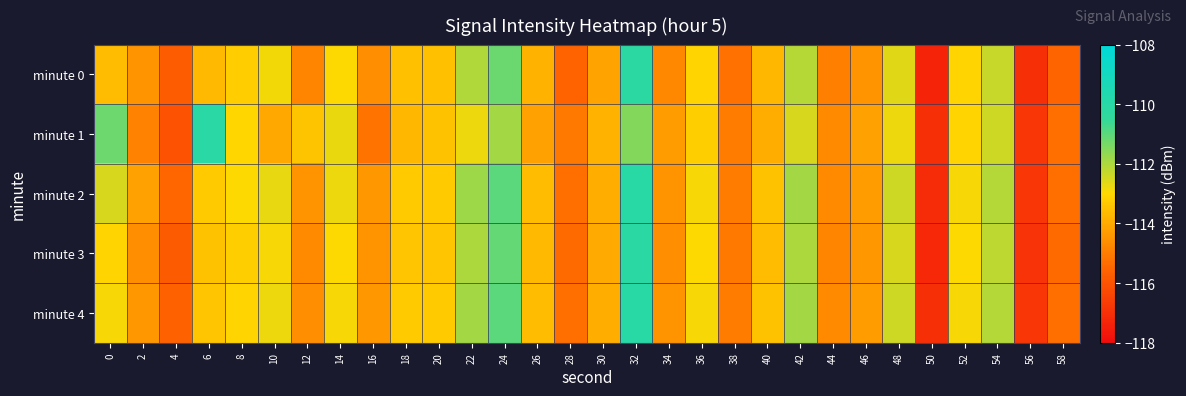

Reading left to right, transcribe all the data shown in this chart.

minute 0: 0=-113.6	2=-114.5	4=-115.8	6=-113.7	8=-113.3	10=-112.9	12=-114.8	14=-113.0	16=-114.6	18=-113.5	20=-113.5	22=-112.0	24=-111.2	26=-113.8	28=-115.6	30=-114.1	32=-110.2	34=-114.7	36=-113.1	38=-115.3	40=-113.7	42=-112.1	44=-114.9	46=-114.5	48=-112.6	50=-117.3	52=-113.1	54=-112.3	56=-117.0	58=-115.5
minute 1: 0=-111.2	2=-114.8	4=-116.0	6=-110.0	8=-113.1	10=-114.0	12=-113.4	14=-112.8	16=-115.2	18=-113.7	20=-113.5	22=-112.8	24=-111.9	26=-114.2	28=-115.1	30=-113.8	32=-111.5	34=-114.3	36=-113.2	38=-115.0	40=-113.9	42=-112.5	44=-114.7	46=-114.2	48=-112.8	50=-117.0	52=-113.1	54=-112.4	56=-116.8	58=-115.3
minute 2: 0=-112.5	2=-114.2	4=-115.5	6=-113.3	8=-113.0	10=-112.7	12=-114.5	14=-112.8	16=-114.4	18=-113.3	20=-113.3	22=-111.8	24=-111.0	26=-113.6	28=-115.3	30=-113.9	32=-110.0	34=-114.5	36=-112.9	38=-115.0	40=-113.5	42=-111.9	44=-114.7	46=-114.3	48=-112.4	50=-117.1	52=-112.9	54=-112.1	56=-116.8	58=-115.3
minute 3: 0=-113.1	2=-114.6	4=-115.8	6=-113.5	8=-113.2	10=-112.9	12=-114.7	14=-113.0	16=-114.5	18=-113.4	20=-113.4	22=-112.0	24=-111.1	26=-113.7	28=-115.4	30=-114.0	32=-110.1	34=-114.6	36=-113.0	38=-115.1	40=-113.6	42=-112.0	44=-114.8	46=-114.4	48=-112.5	50=-117.2	52=-113.0	54=-112.2	56=-116.9	58=-115.4
minute 4: 0=-112.9	2=-114.4	4=-115.6	6=-113.4	8=-113.1	10=-112.8	12=-114.6	14=-112.9	16=-114.4	18=-113.3	20=-113.3	22=-111.9	24=-111.0	26=-113.6	28=-115.3	30=-113.9	32=-110.0	34=-114.5	36=-112.9	38=-115.0	40=-113.5	42=-111.9	44=-114.7	46=-114.3	48=-112.4	50=-117.0	52=-112.9	54=-112.1	56=-116.8	58=-115.3